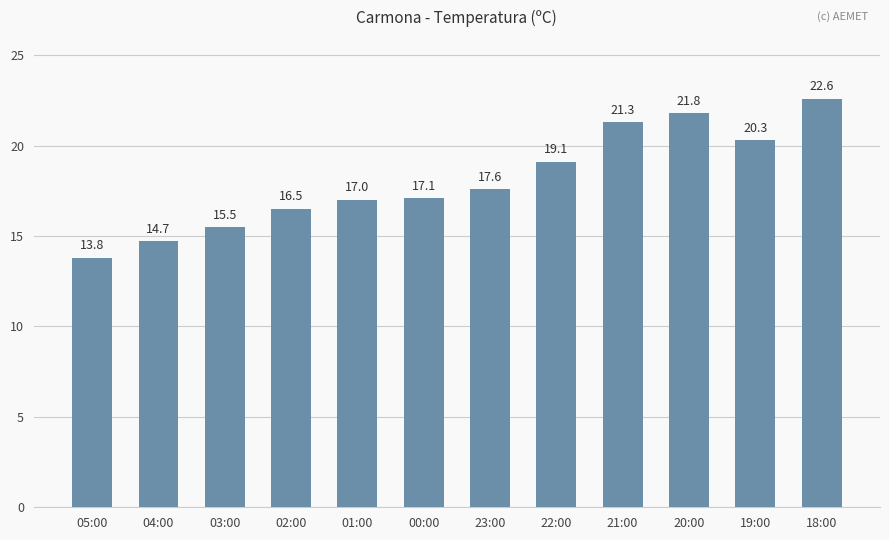

What is the value of the 7th bar from the left?

17.6